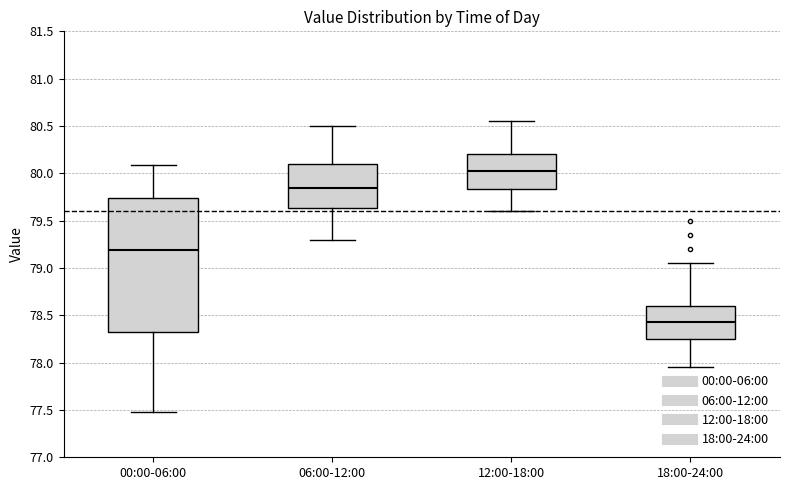

Where does the upper whisker of the box for 12:00-18:00 end on the y-axis? The values are not printed on the chart, so give them approximately, as read against the axis.

80.55